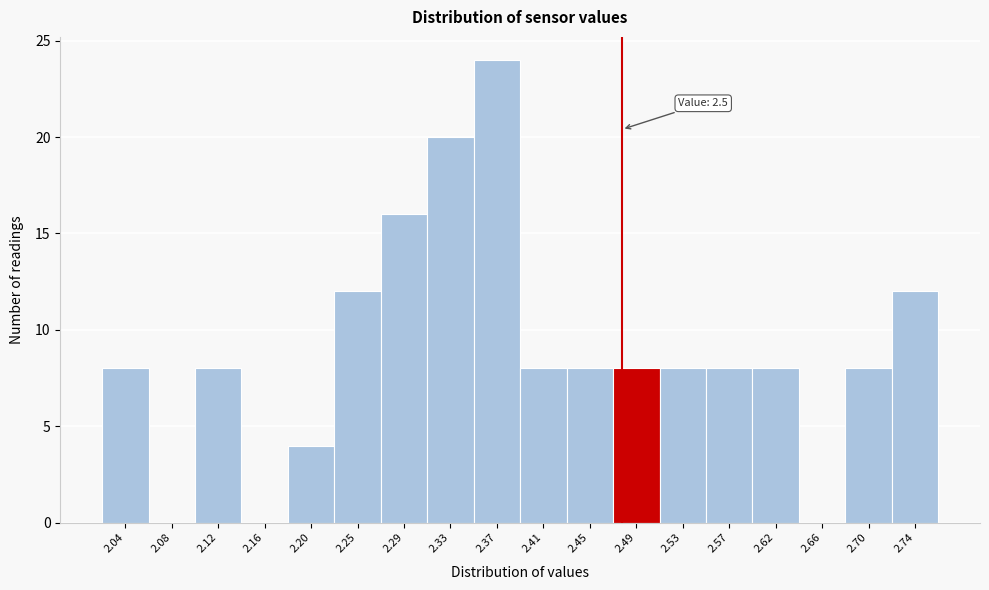

Reading right to left, what are all the values shown in this chart?

2.74=12	2.70=8	2.66=0	2.62=8	2.57=8	2.53=8	2.49=8	2.45=8	2.41=8	2.37=24	2.33=20	2.29=16	2.25=12	2.20=4	2.16=0	2.12=8	2.08=0	2.04=8